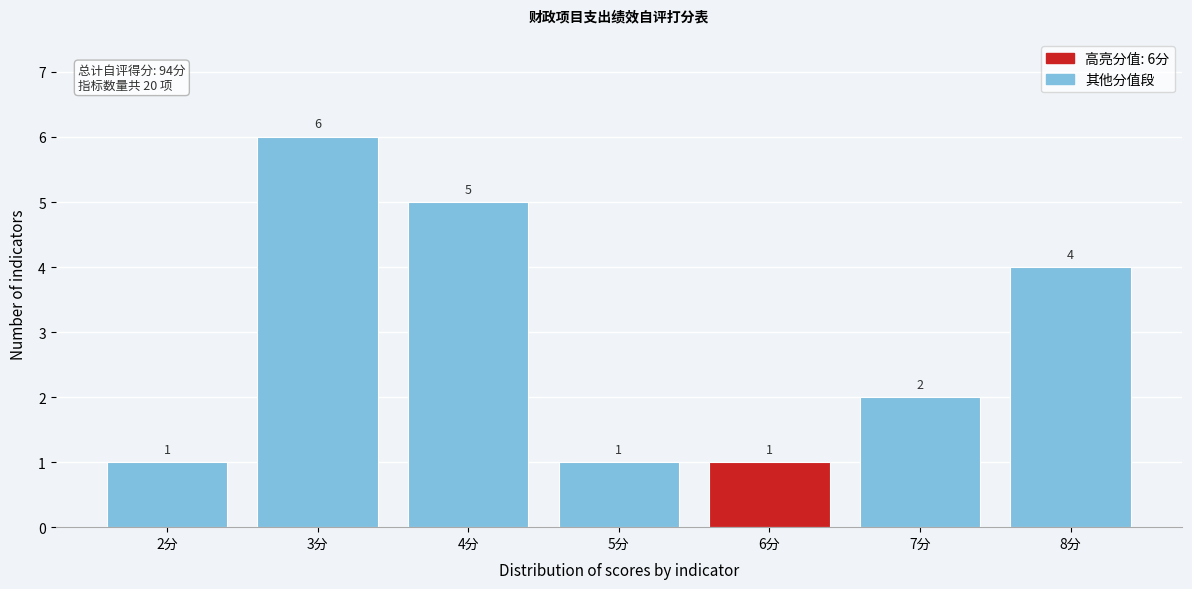

Which range on the x-axis has the tallest bar?

2.5 to 3.5